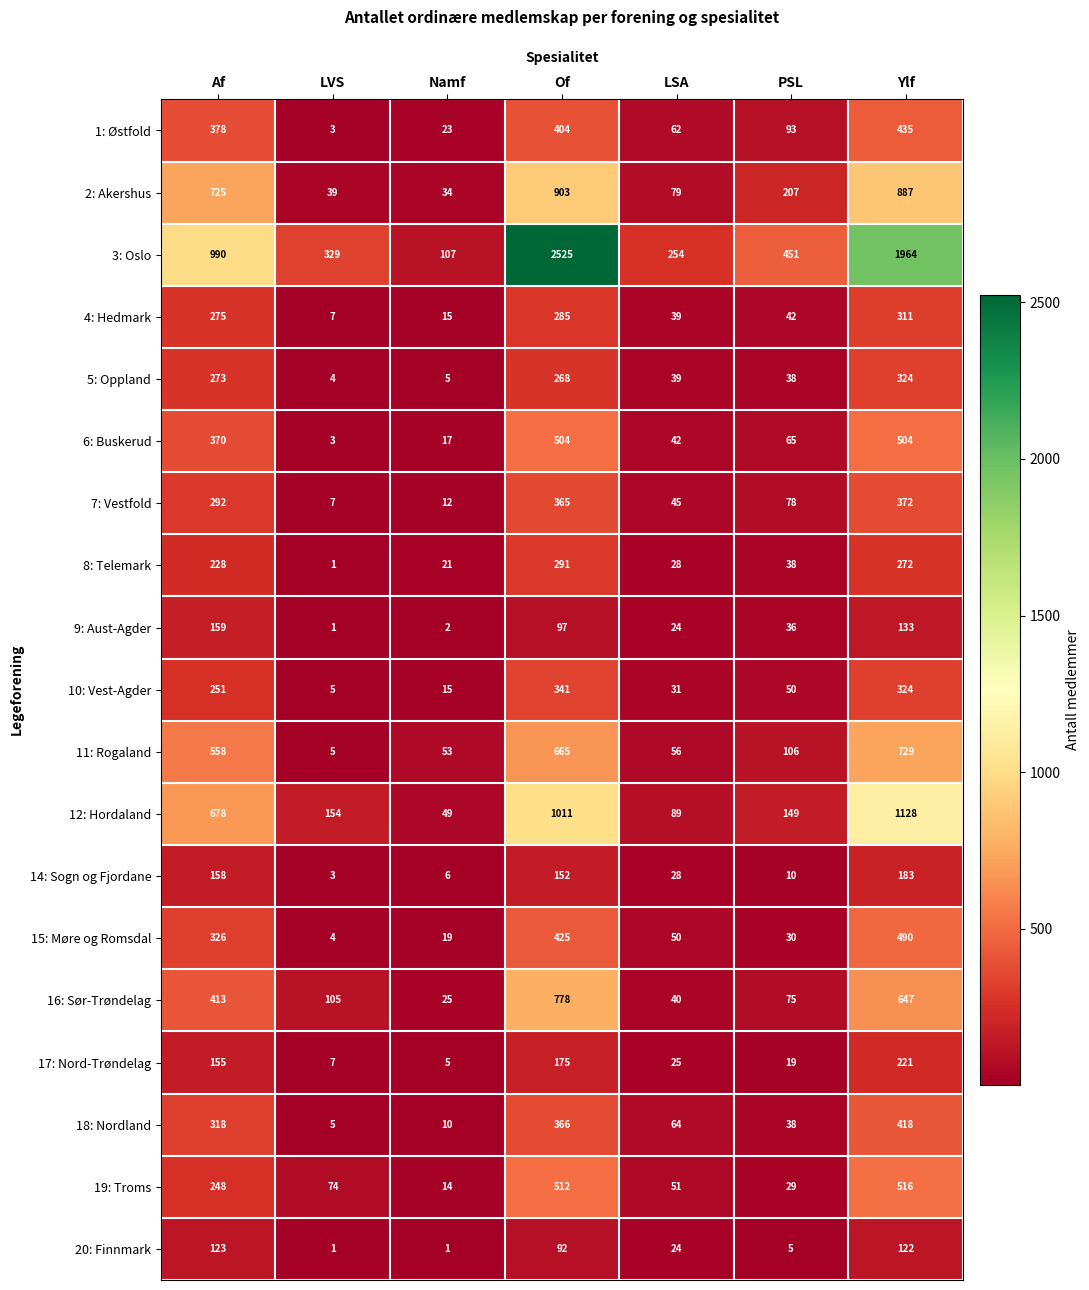

What is the total value across all series at LSA?

1070